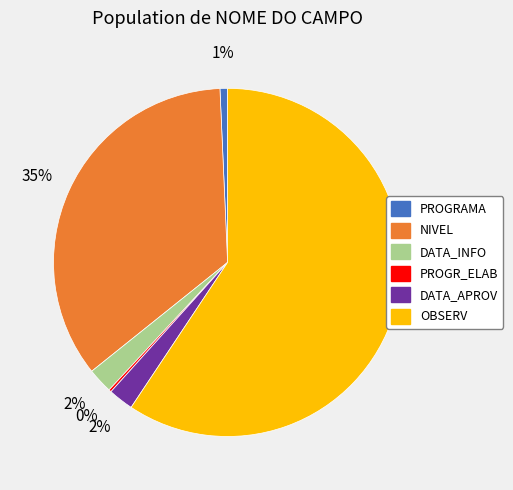

True or false: OBSERV accounts for 73% of the total.

False